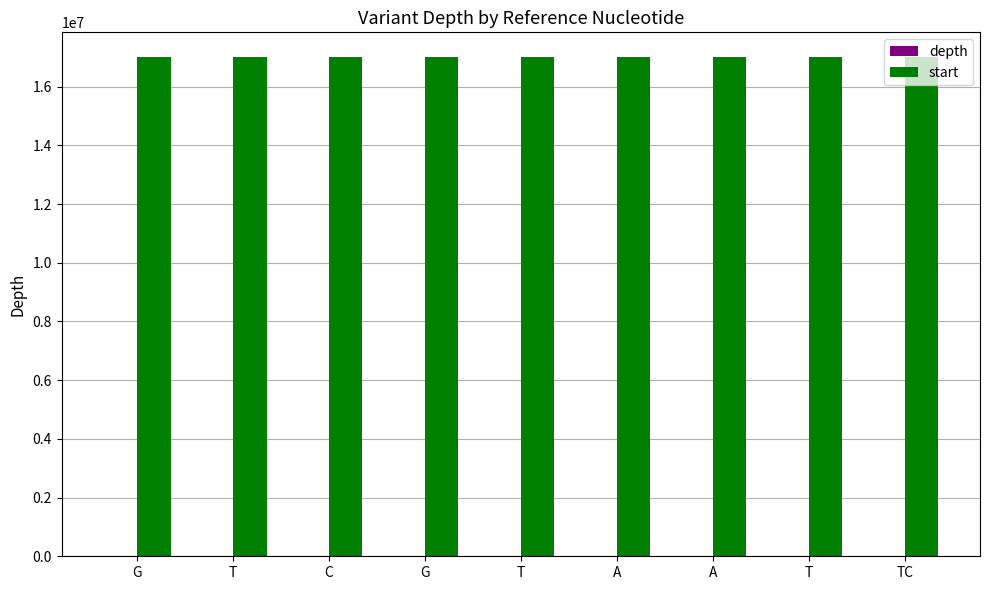

Does the chart contain stacked bars?

No